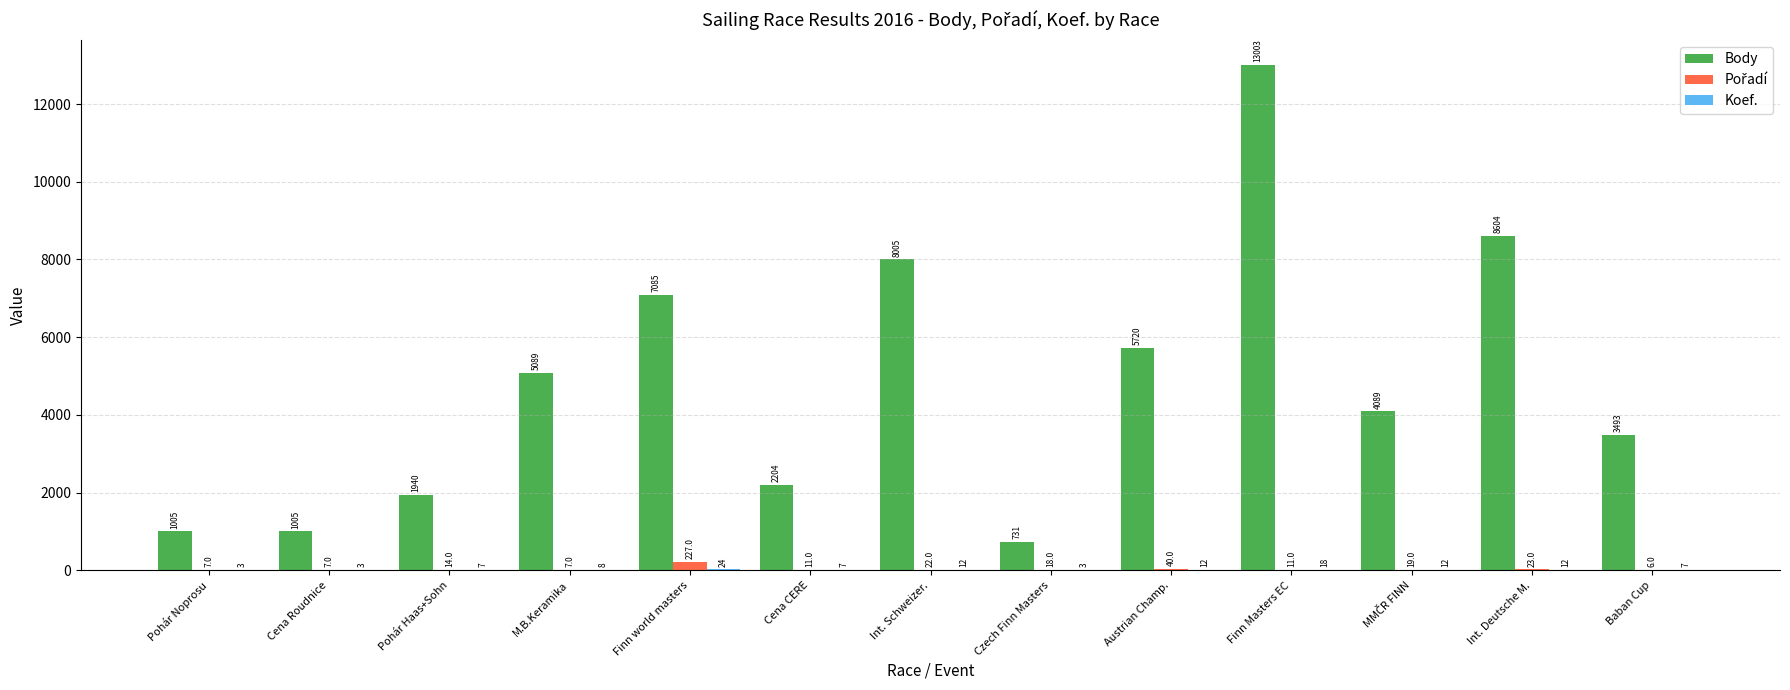

At which category is the sum across all series the highest?

Finn Masters EC